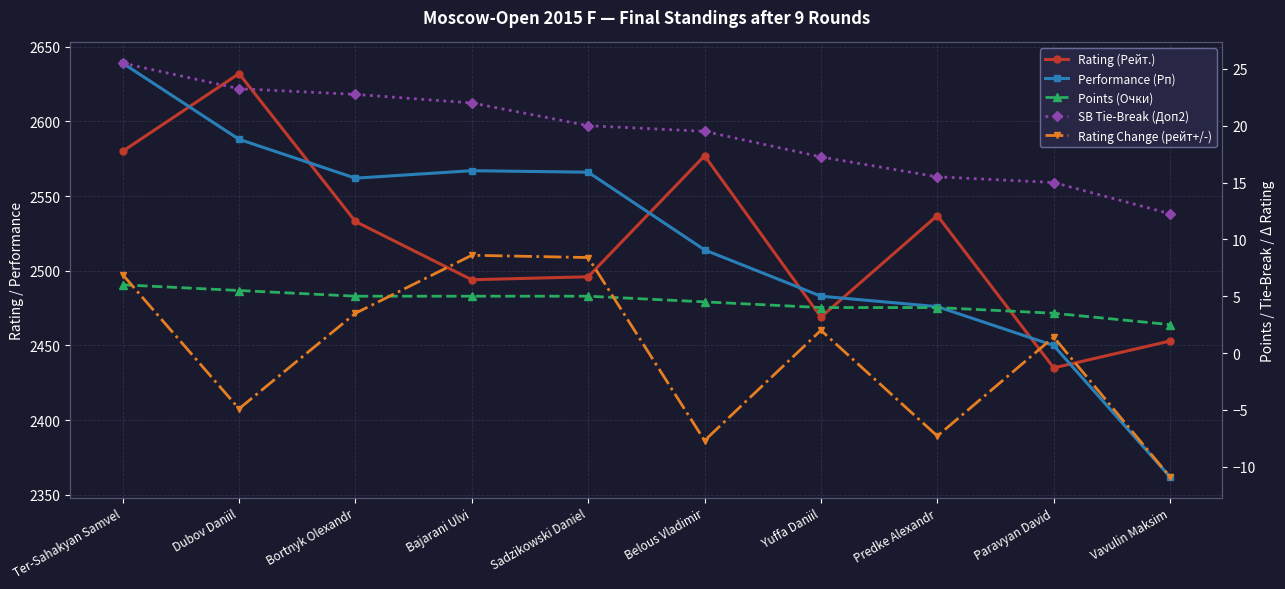

Is the value of Performance (Рп) at Predke Alexandr greater than the value of Rating (Рейт.) at Bajarani Ulvi?

No